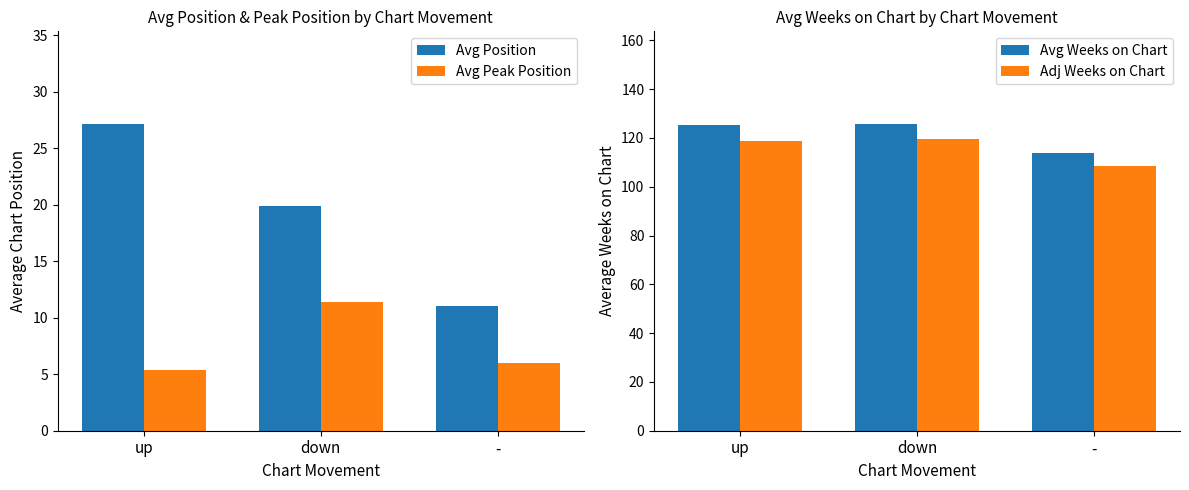

Rank the series at down from lowest to highest value.

Avg Peak Position, Avg Position, Adj Weeks on Chart, Avg Weeks on Chart